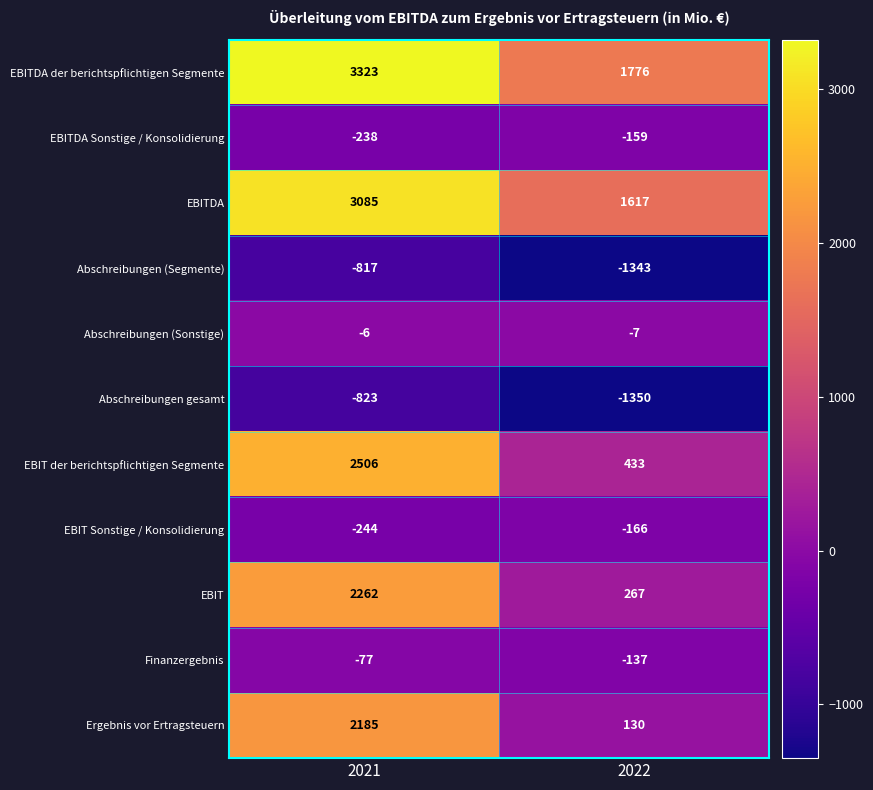

The Abschreibungen (Segmente) series shows -1343 at 2022. True or false?

True